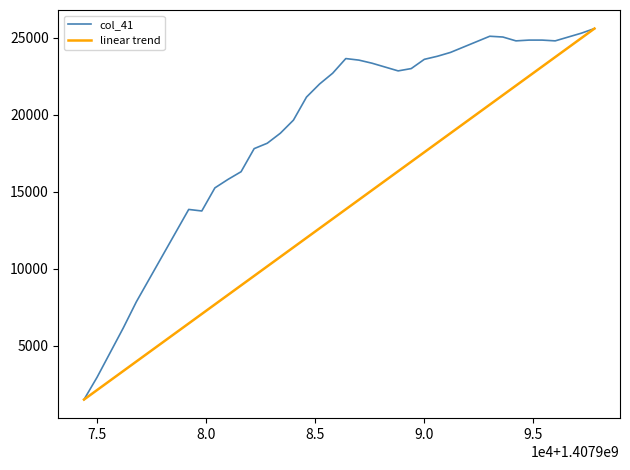

Rank the series by their average value, from lowest to highest.

linear trend, col_41